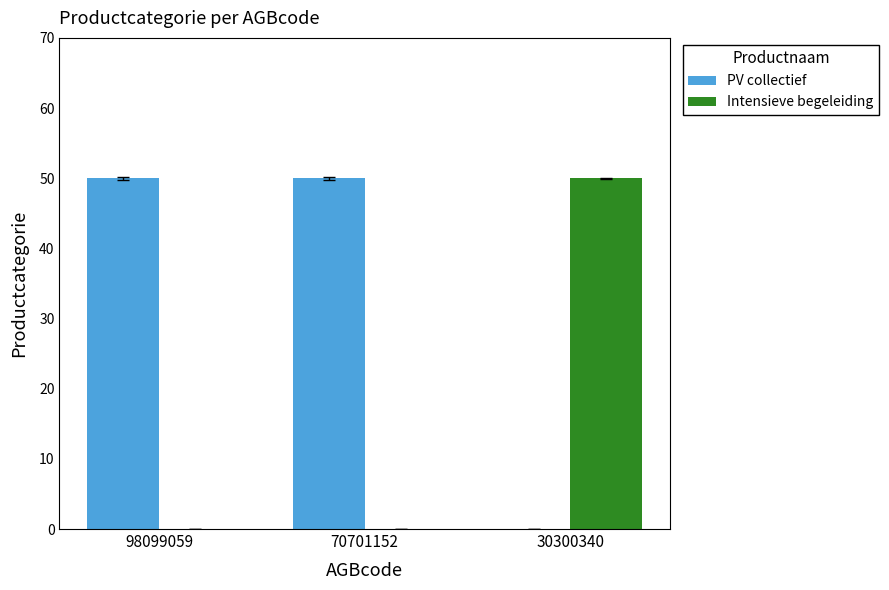

Which series has the largest total across all categories?

PV collectief